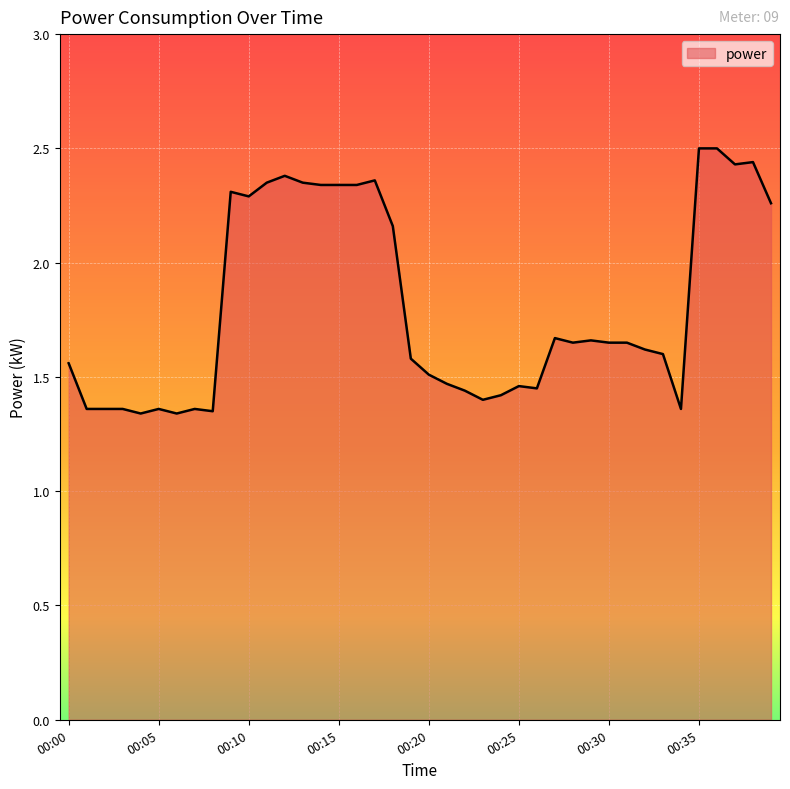

What is the greatest value displayed?

2.5